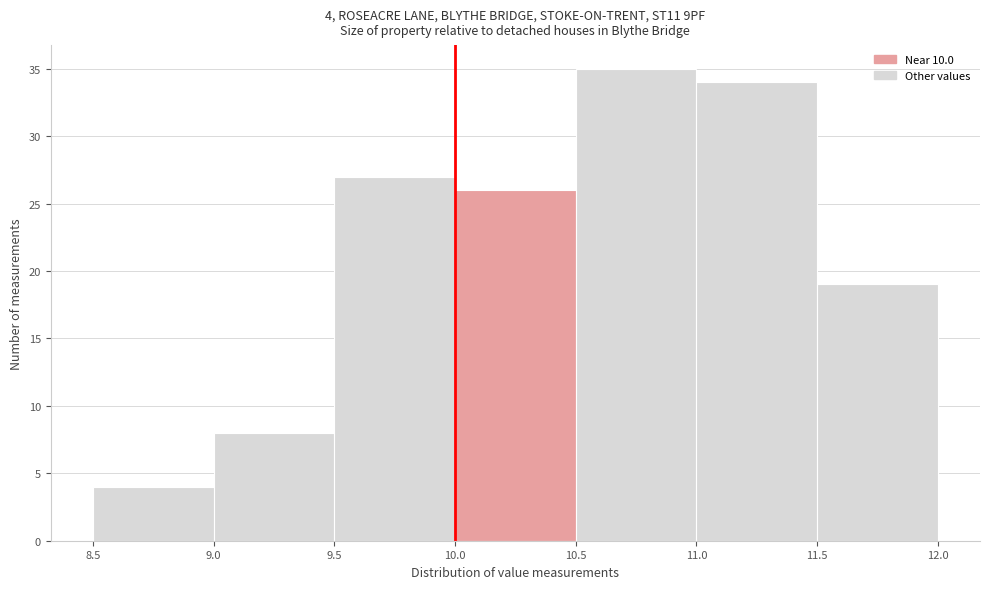

Which range on the x-axis has the tallest bar?

10.5 to 11.0